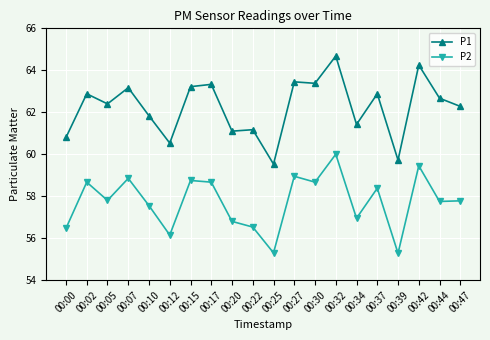

True or false: P2 and P1 cross at least once.

False